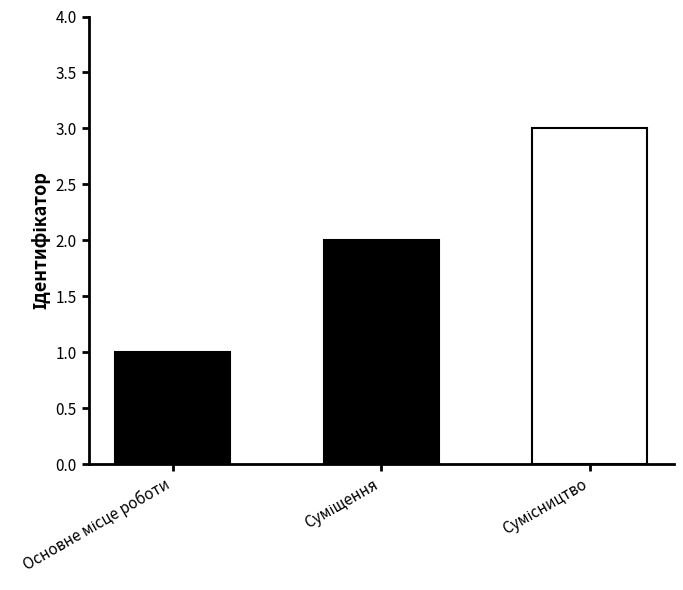

What is the label of the 2nd bar from the right?

Суміщення